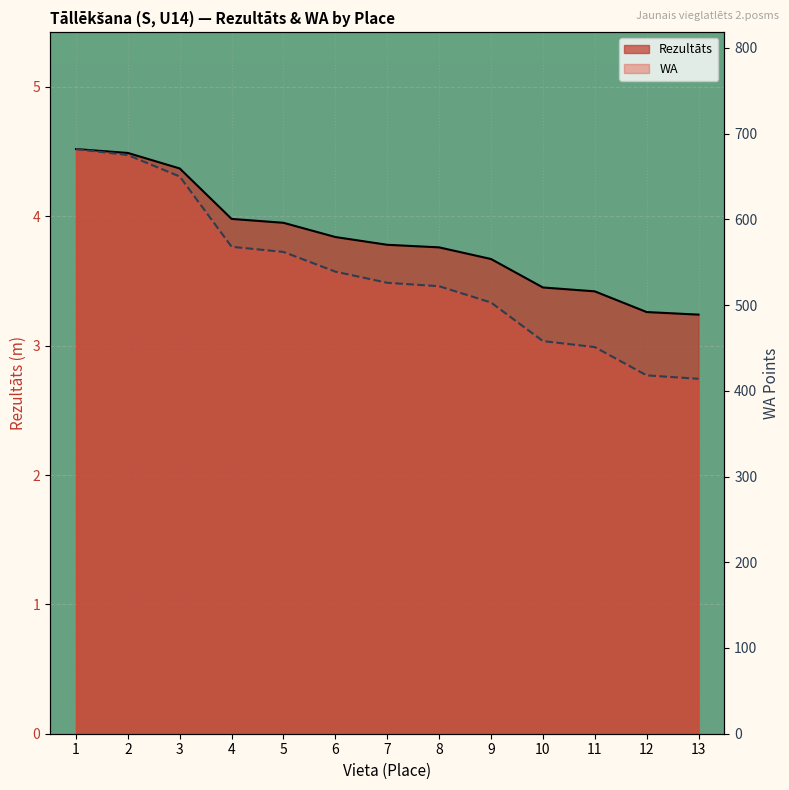

The value of WA at 11 is 671.2. True or false?

False